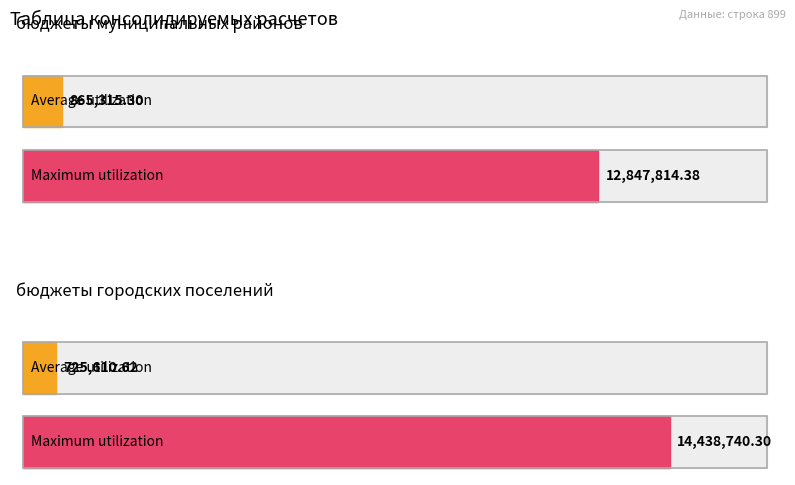

Which category has the lowest value in the Maximum utilization series?

бюджеты муниципальных районов